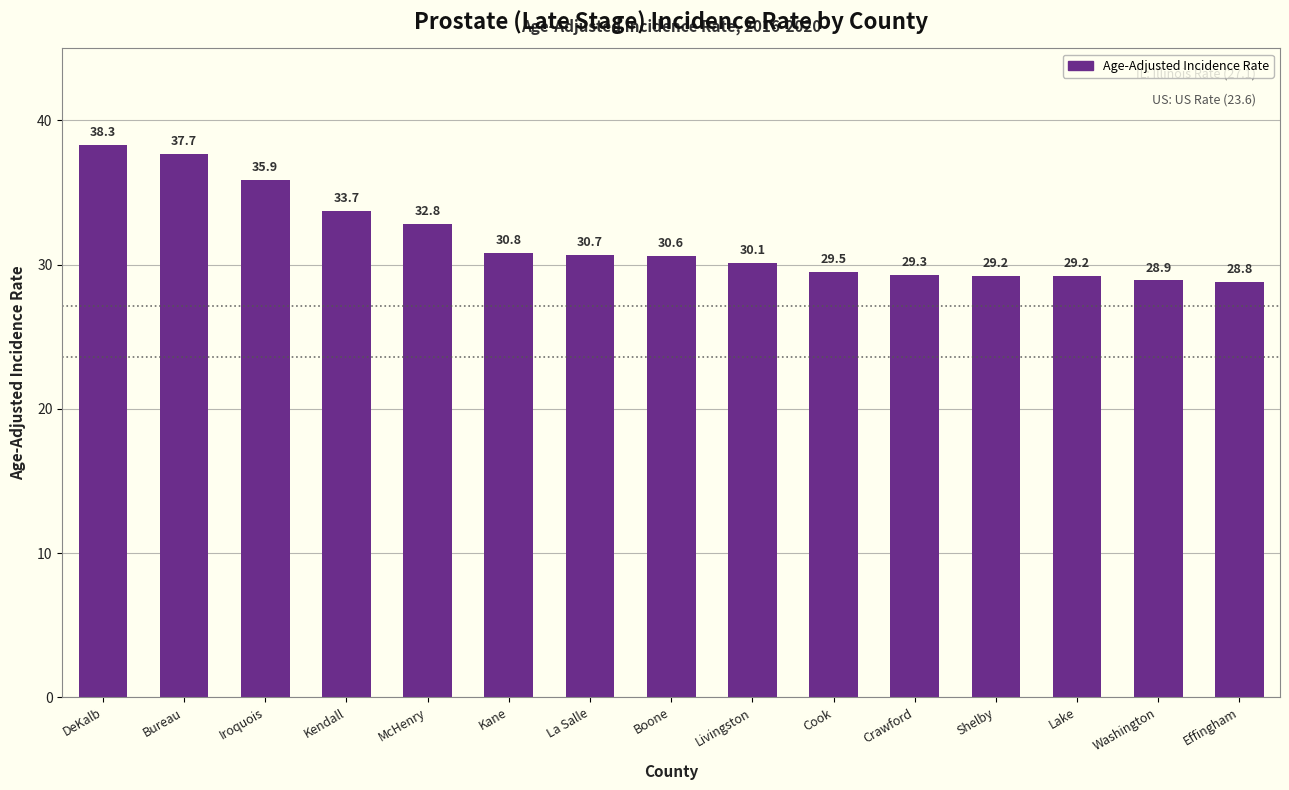

Which category has the lowest value across all series?

Effingham